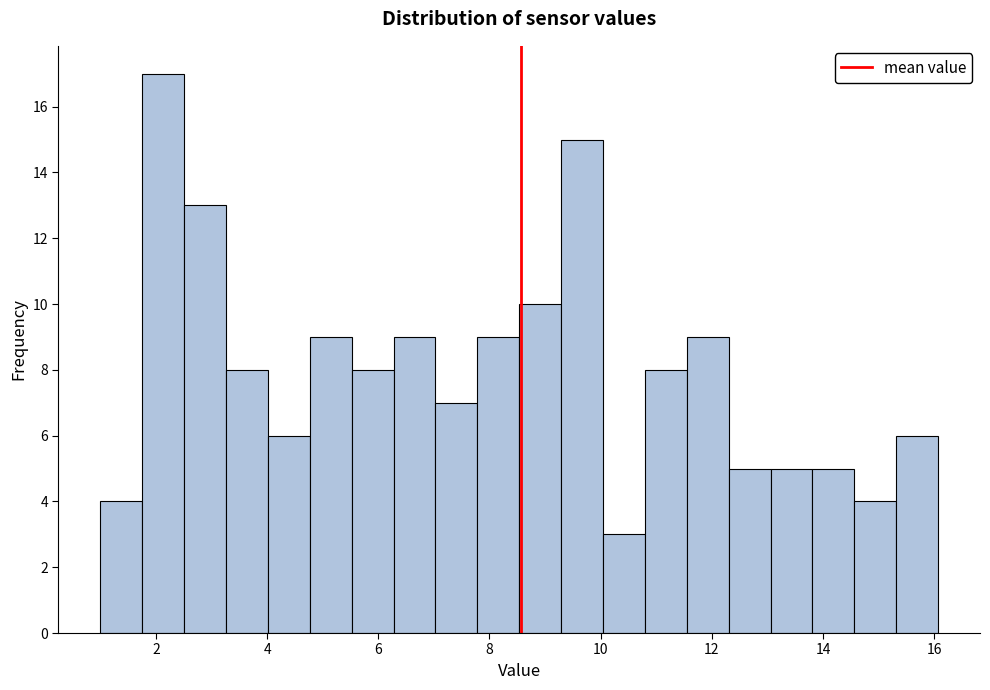

Read against the x-axis, roughly where is the centre of the tallest bar?

2.2